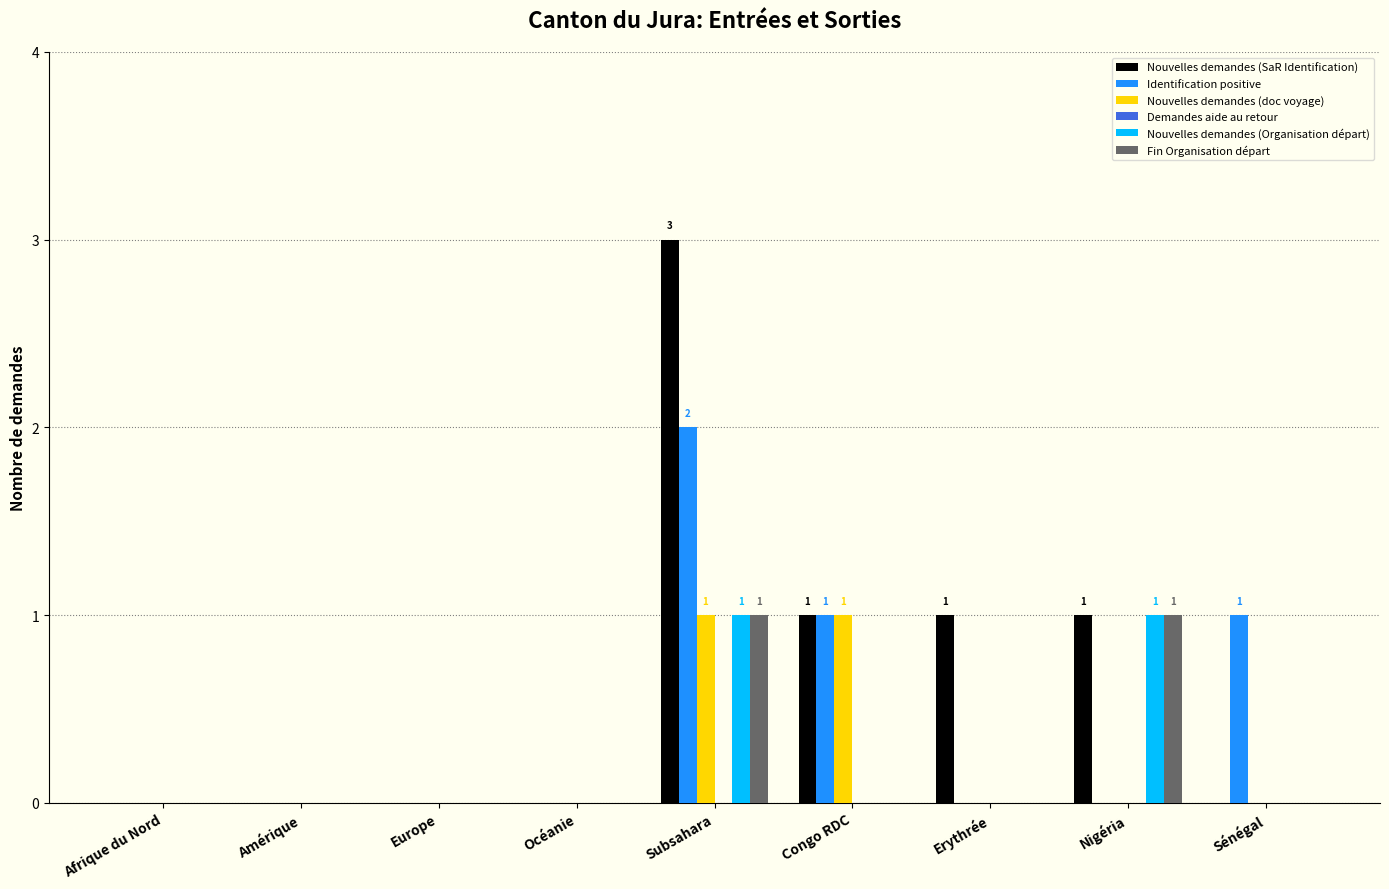

Which series has the widest spread of values?

Nouvelles demandes (SaR Identification)